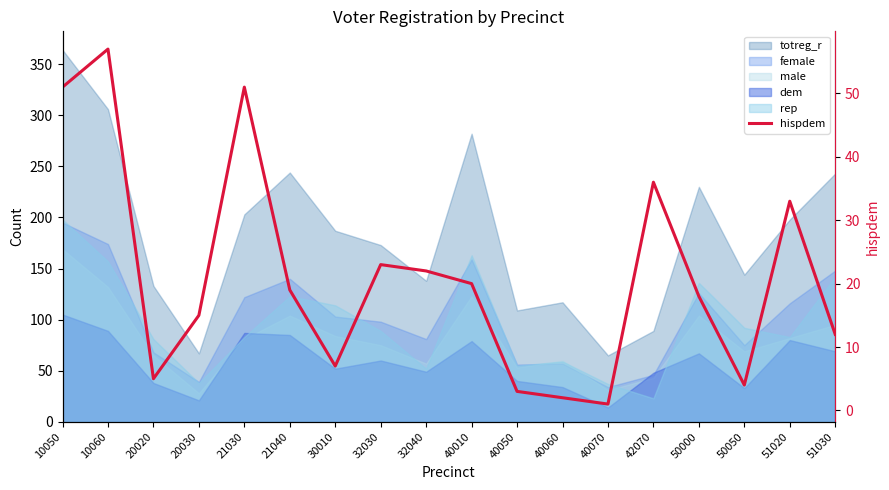

What is the difference between the values at 10050 and 32040?

29